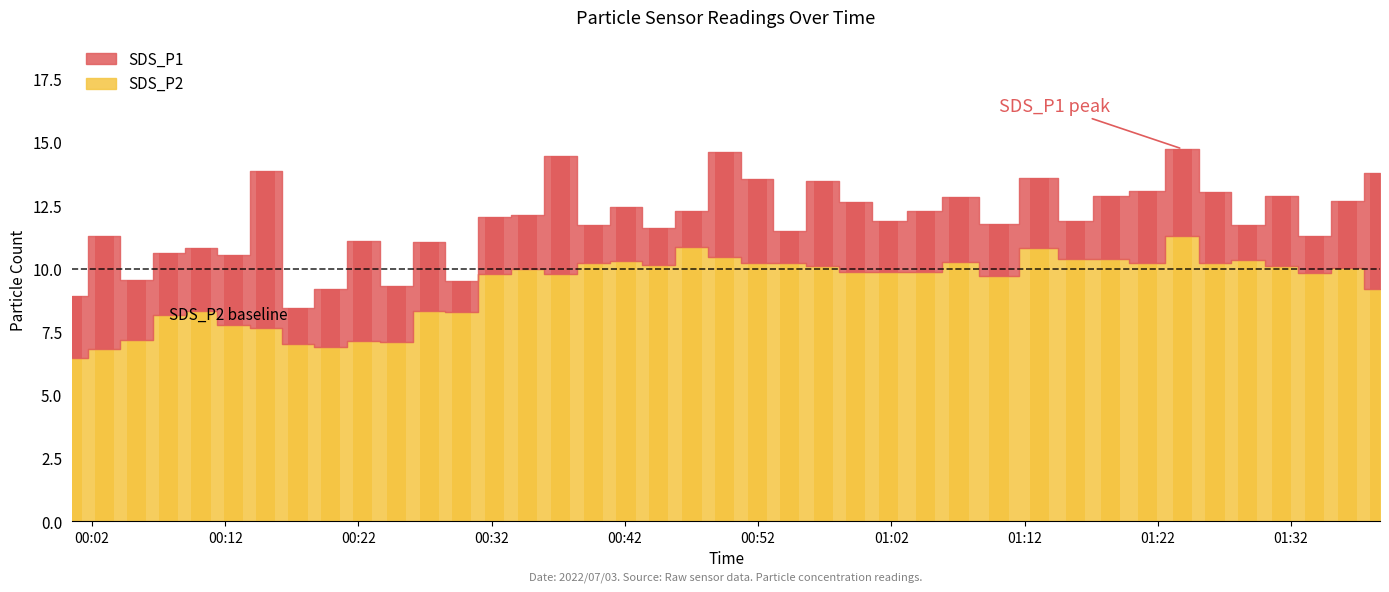

How many bars are there in total?

40